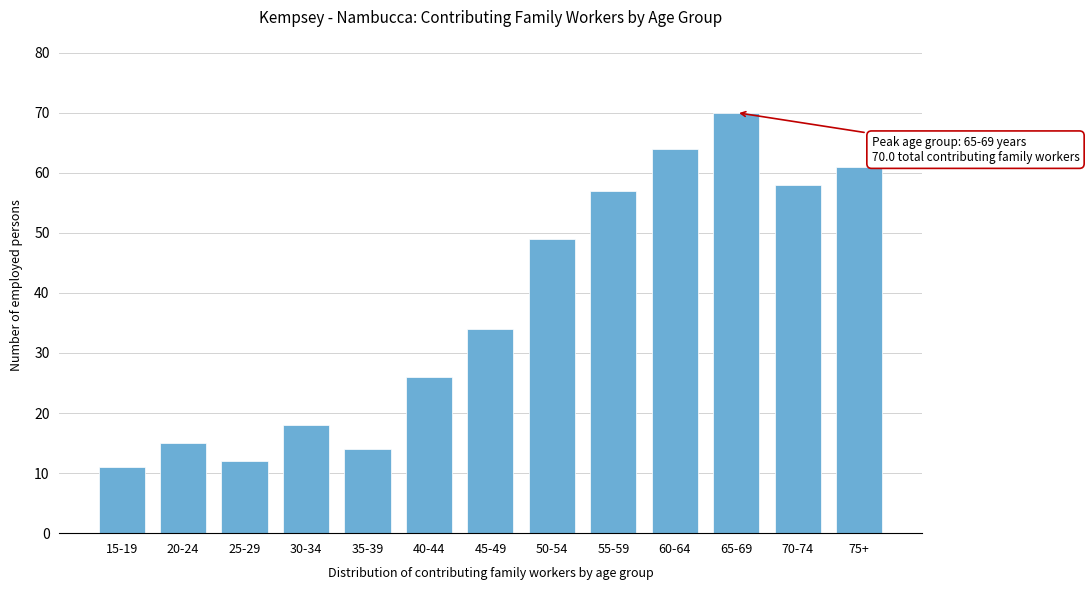

Reading right to left, what are all the values shown in this chart?

61	58	70	64	57	49	34	26	14	18	12	15	11